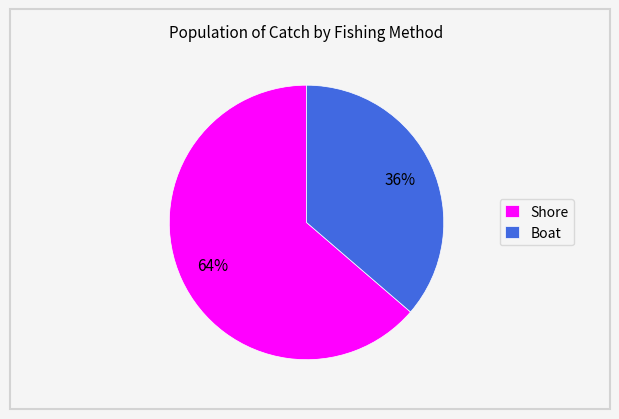

How many slices are in this pie chart?

2